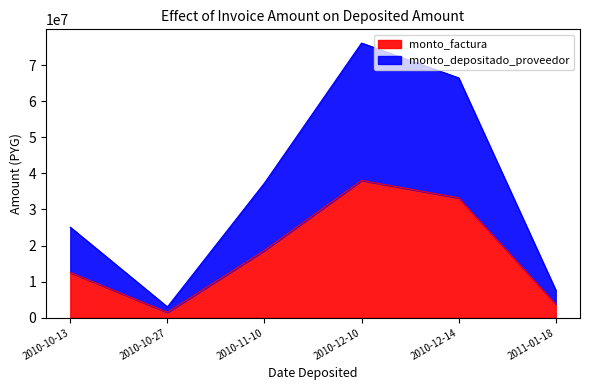

True or false: monto_factura and monto_depositado_proveedor cross at least once.

False